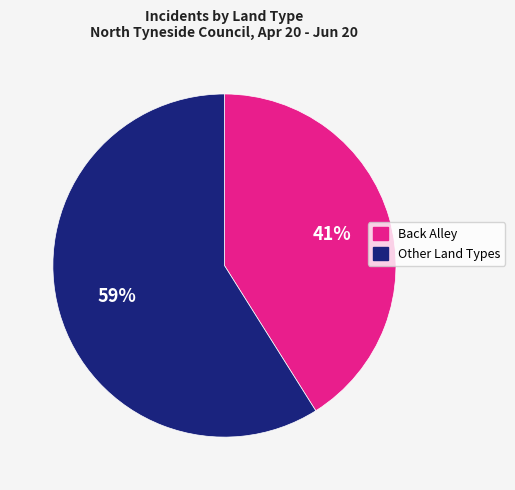

Does any single category account for the majority?

Yes